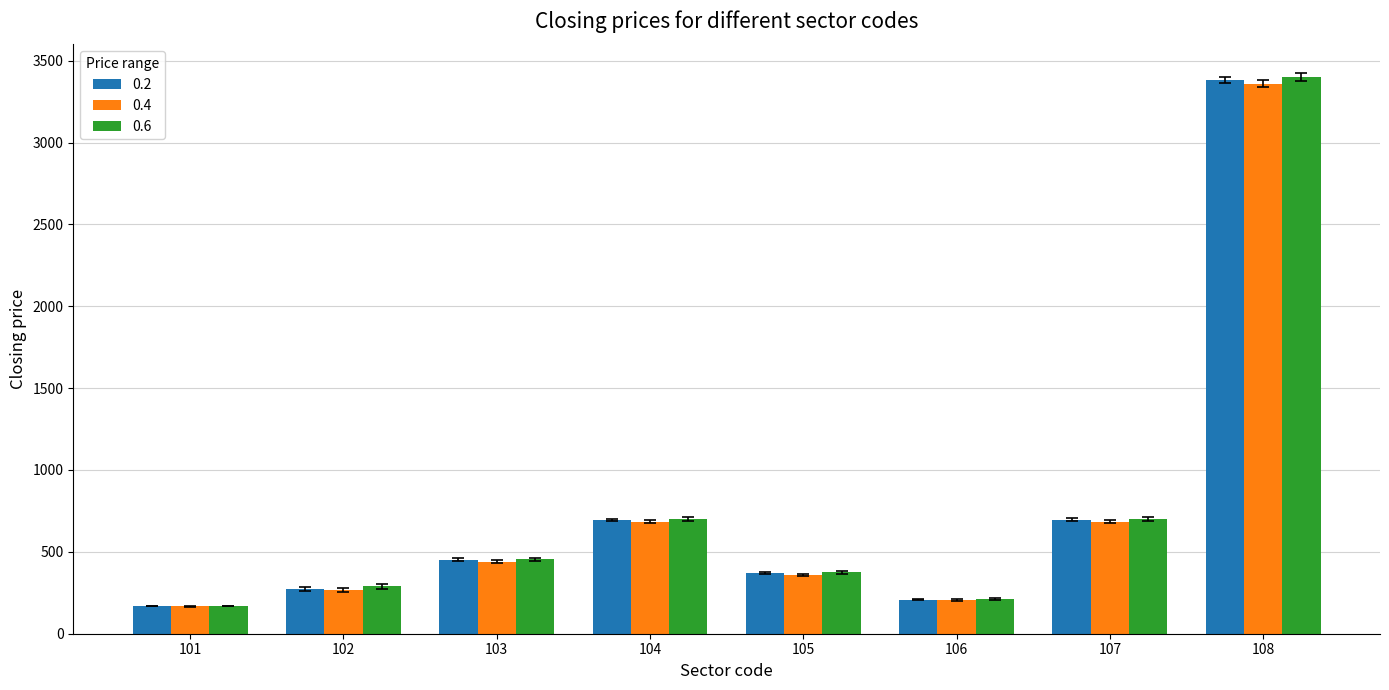

What is the total value across all series at 105?

1106